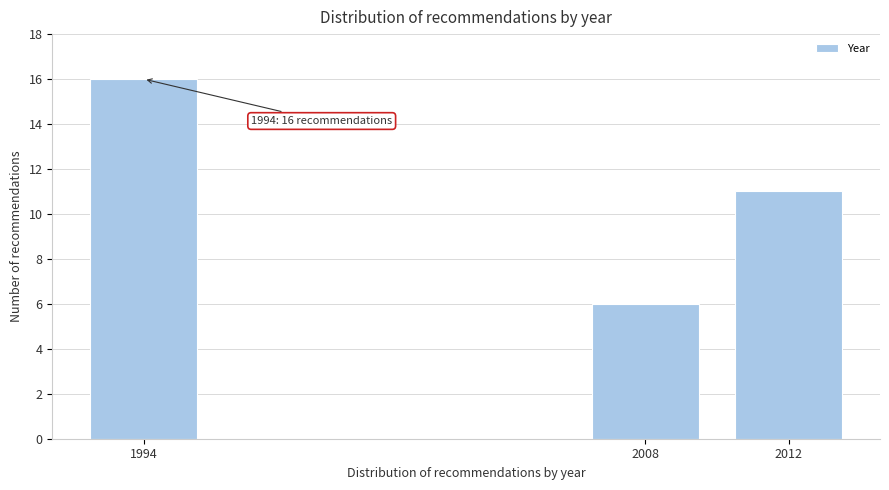

Reading left to right, list all the values displayed in this chart.

1994=16	2008=6	2012=11